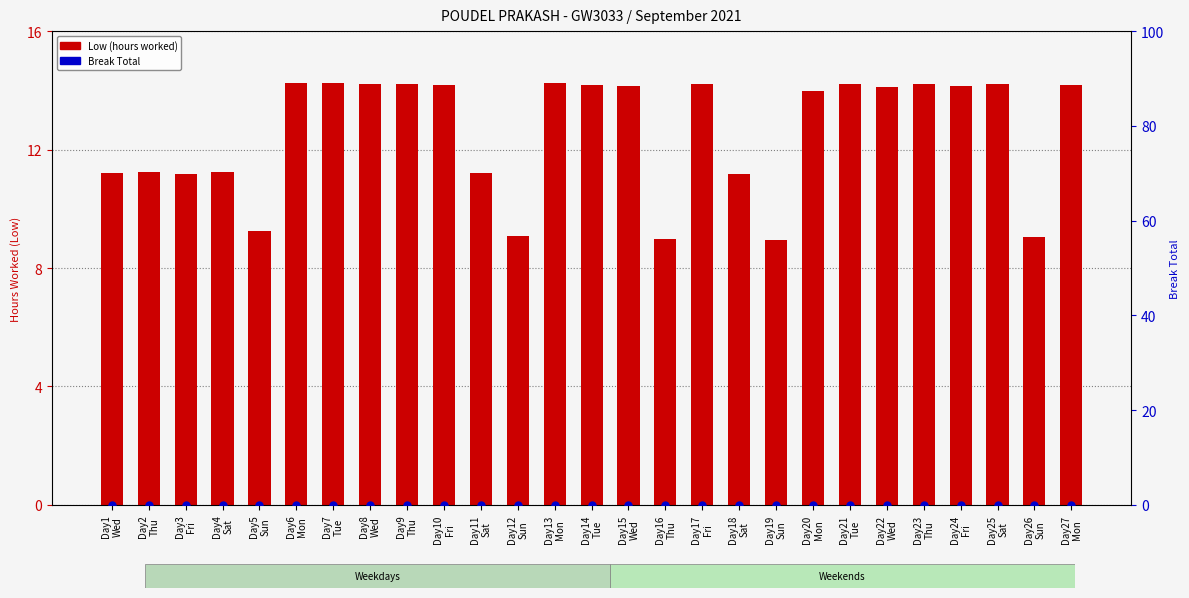

Which series has the largest total across all categories?

Low